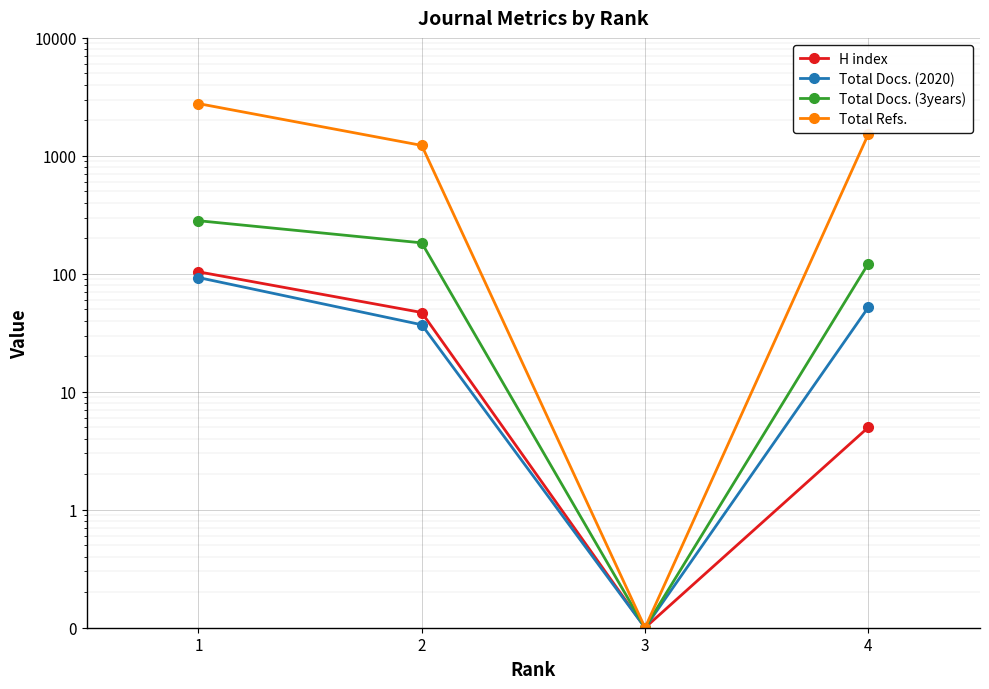

Reading left to right, list all the values displayed in this chart.

H index: 104.0	47.0	0.1	5.0
Total Docs. (2020): 93.0	37.0	0.1	52.0
Total Docs. (3years): 282.0	183.0	0.1	122.0
Total Refs.: 2773.0	1226.0	0.1	1528.0